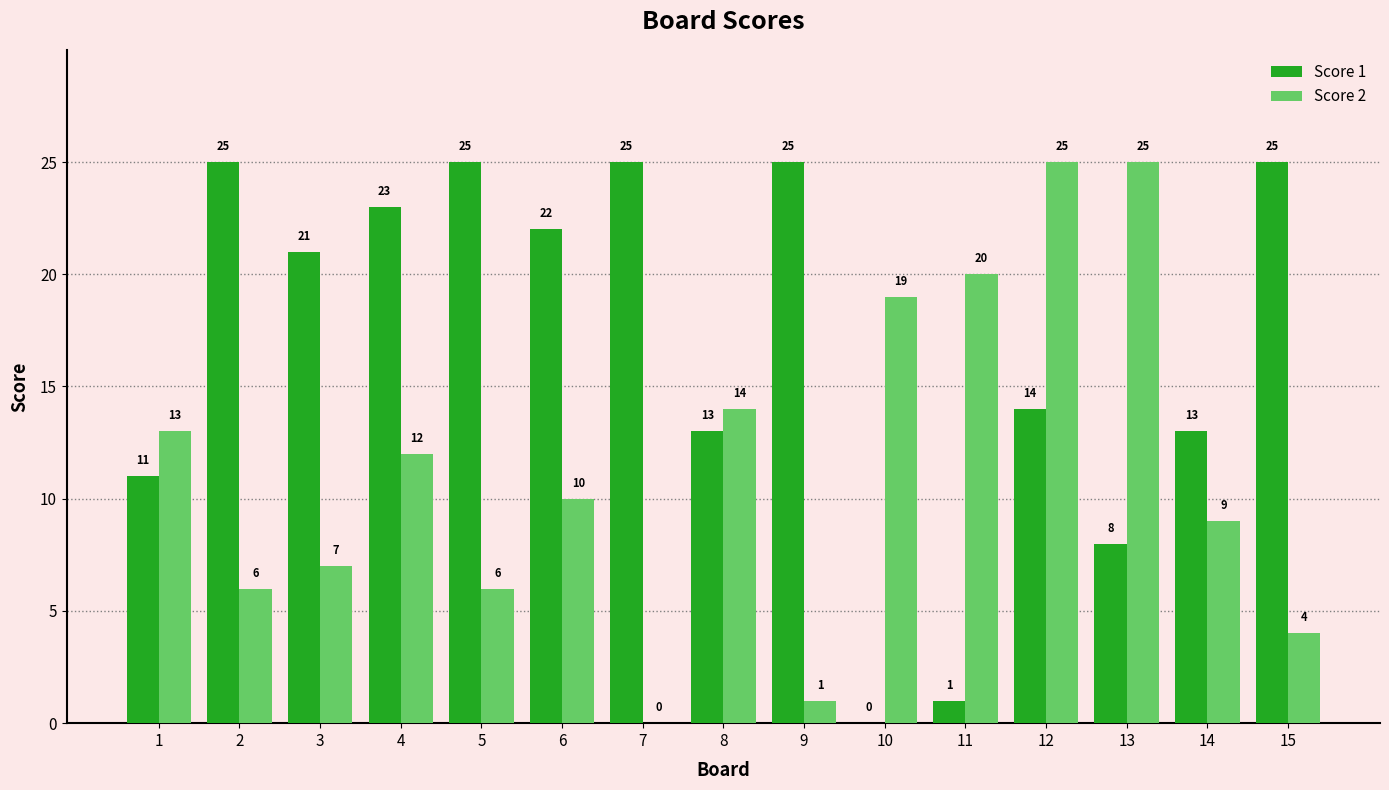

Is the value of Score 2 at 12 greater than the value of Score 1 at 11?

Yes